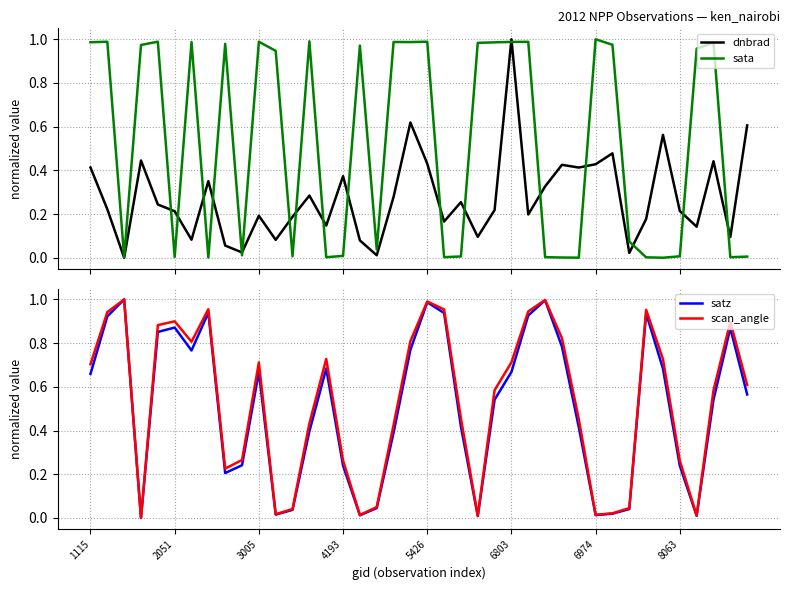

What is the difference between the second highest and minimum values in the sata series?

1.0